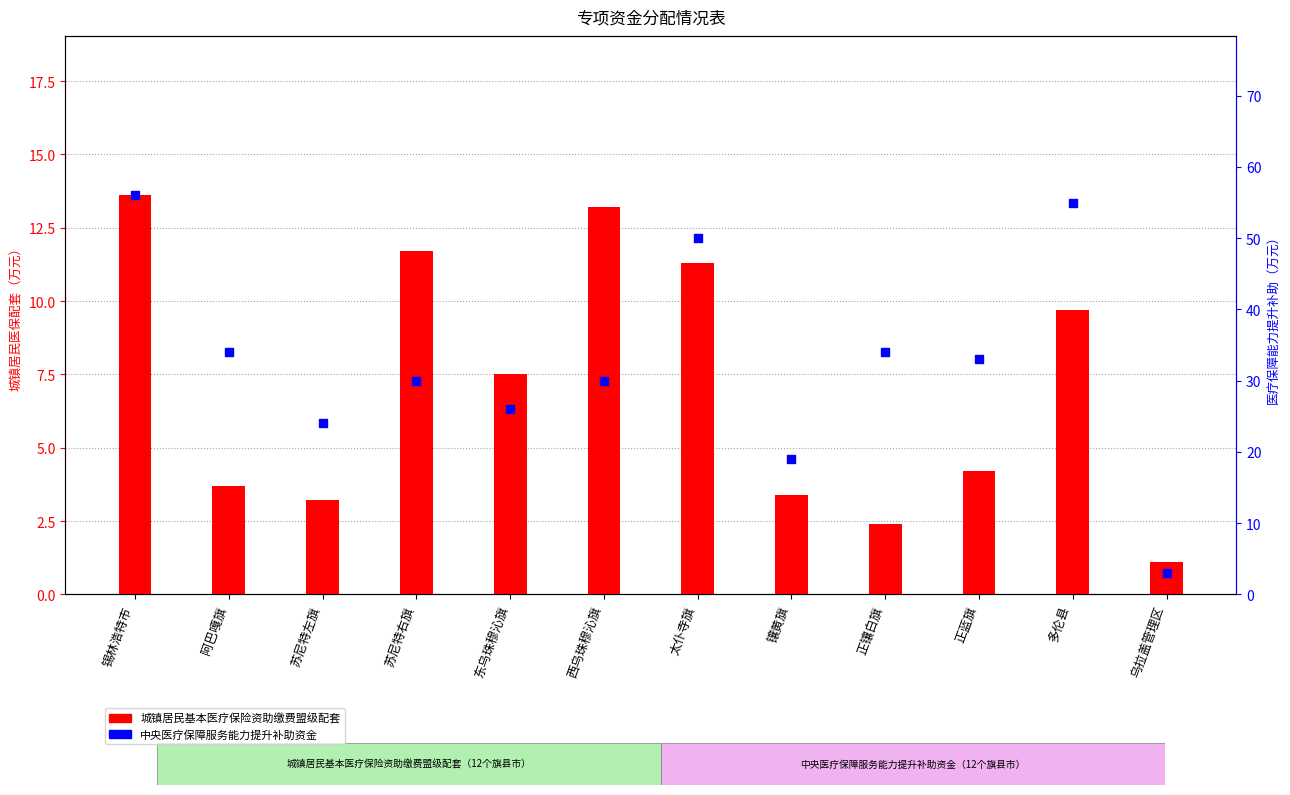

Which series has the largest total across all categories?

中央医疗保障服务能力提升补助资金